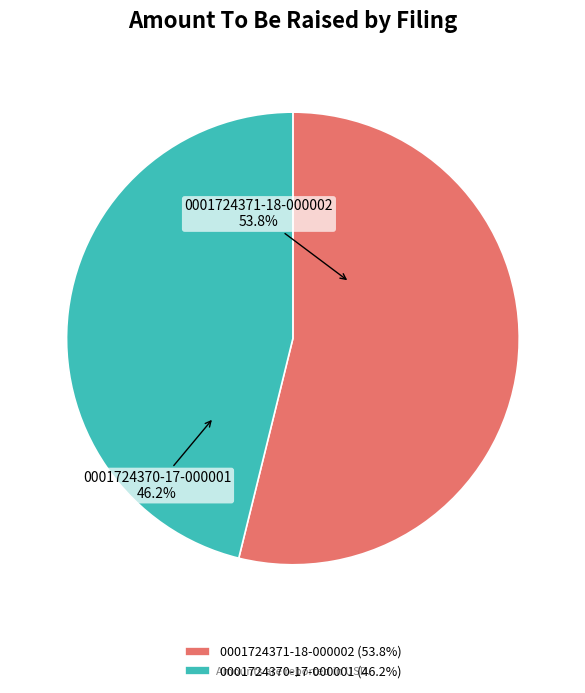

Which category has the biggest portion of the pie?

0001724371-18-000002